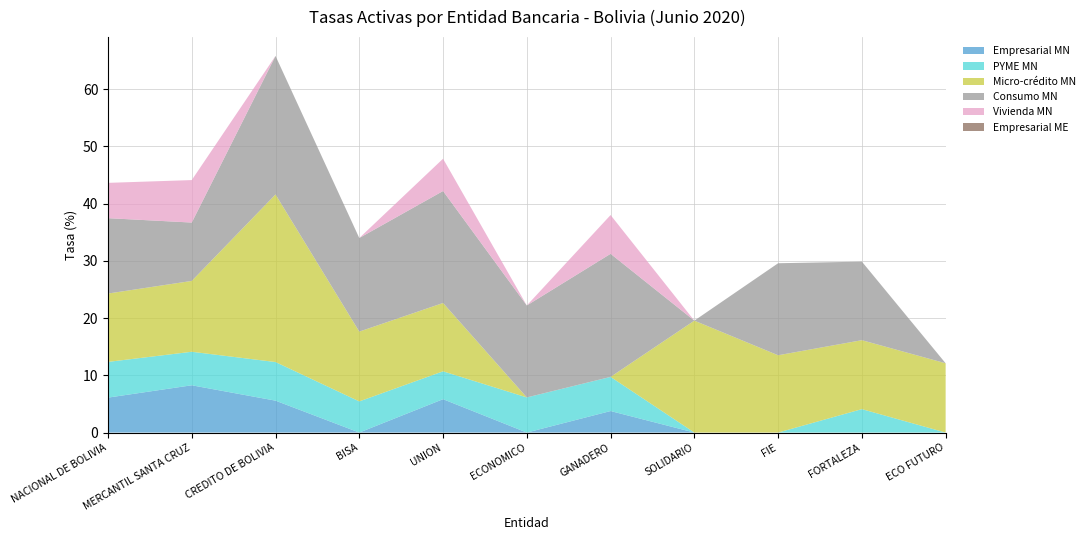

Reading right to left, what are all the values shown in this chart?

Empresarial MN: ECO FUTURO=0.0	FORTALEZA=0.0	FIE=0.0	SOLIDARIO=0.0	GANADERO=3.8	ECONOMICO=0.0	UNION=5.8	BISA=0.0	CREDITO DE BOLIVIA=5.6	MERCANTIL SANTA CRUZ=8.3	NACIONAL DE BOLIVIA=6.1
PYME MN: ECO FUTURO=0.0	FORTALEZA=4.1	FIE=0.0	SOLIDARIO=0.0	GANADERO=6.0	ECONOMICO=6.1	UNION=4.9	BISA=5.4	CREDITO DE BOLIVIA=6.7	MERCANTIL SANTA CRUZ=5.9	NACIONAL DE BOLIVIA=6.2
Micro-crédito MN: ECO FUTURO=12.1	FORTALEZA=12.0	FIE=13.5	SOLIDARIO=19.6	GANADERO=0.0	ECONOMICO=0.0	UNION=11.9	BISA=12.2	CREDITO DE BOLIVIA=29.3	MERCANTIL SANTA CRUZ=12.4	NACIONAL DE BOLIVIA=11.9
Consumo MN: ECO FUTURO=0.0	FORTALEZA=13.7	FIE=16.1	SOLIDARIO=0.0	GANADERO=21.5	ECONOMICO=16.1	UNION=19.6	BISA=16.3	CREDITO DE BOLIVIA=24.2	MERCANTIL SANTA CRUZ=10.2	NACIONAL DE BOLIVIA=13.2
Vivienda MN: ECO FUTURO=0.0	FORTALEZA=0.0	FIE=0.0	SOLIDARIO=0.0	GANADERO=6.8	ECONOMICO=0.0	UNION=5.6	BISA=0.0	CREDITO DE BOLIVIA=0.0	MERCANTIL SANTA CRUZ=7.4	NACIONAL DE BOLIVIA=6.2
Empresarial ME: ECO FUTURO=0.0	FORTALEZA=0.0	FIE=0.0	SOLIDARIO=0.0	GANADERO=0.0	ECONOMICO=0.0	UNION=0.0	BISA=0.0	CREDITO DE BOLIVIA=0.0	MERCANTIL SANTA CRUZ=0.0	NACIONAL DE BOLIVIA=0.0